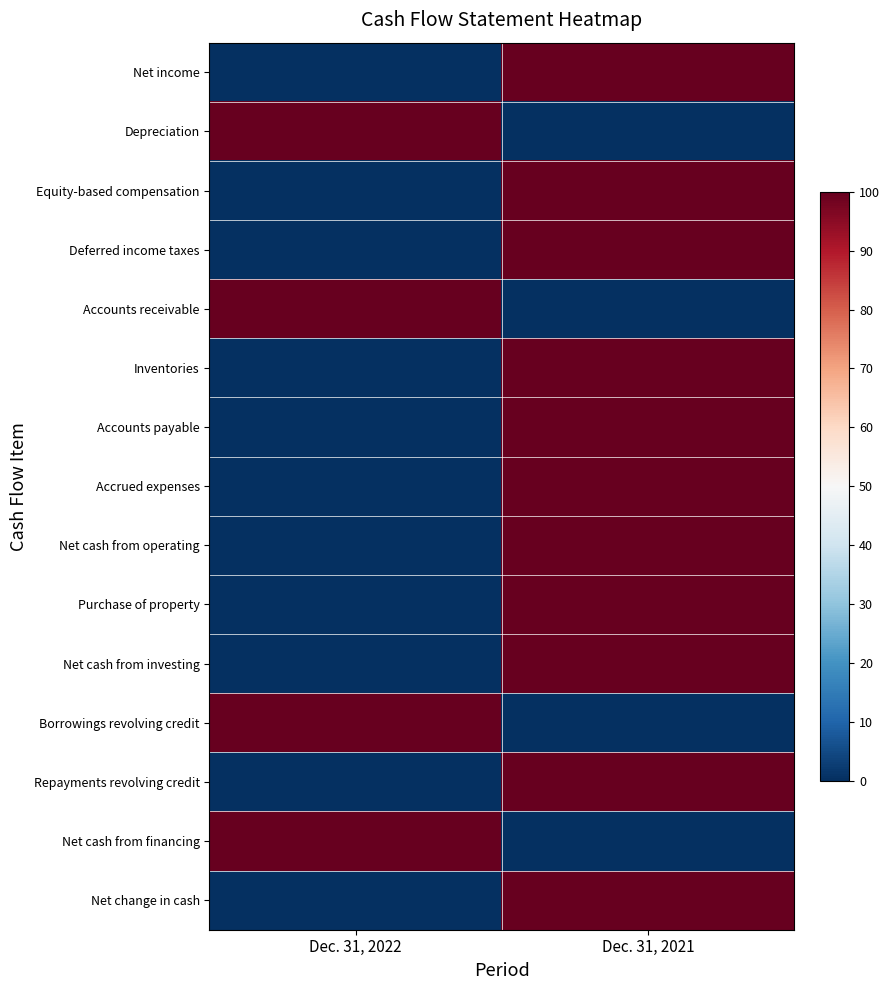

What is the total value across all series at Dec. 31, 2022?

400